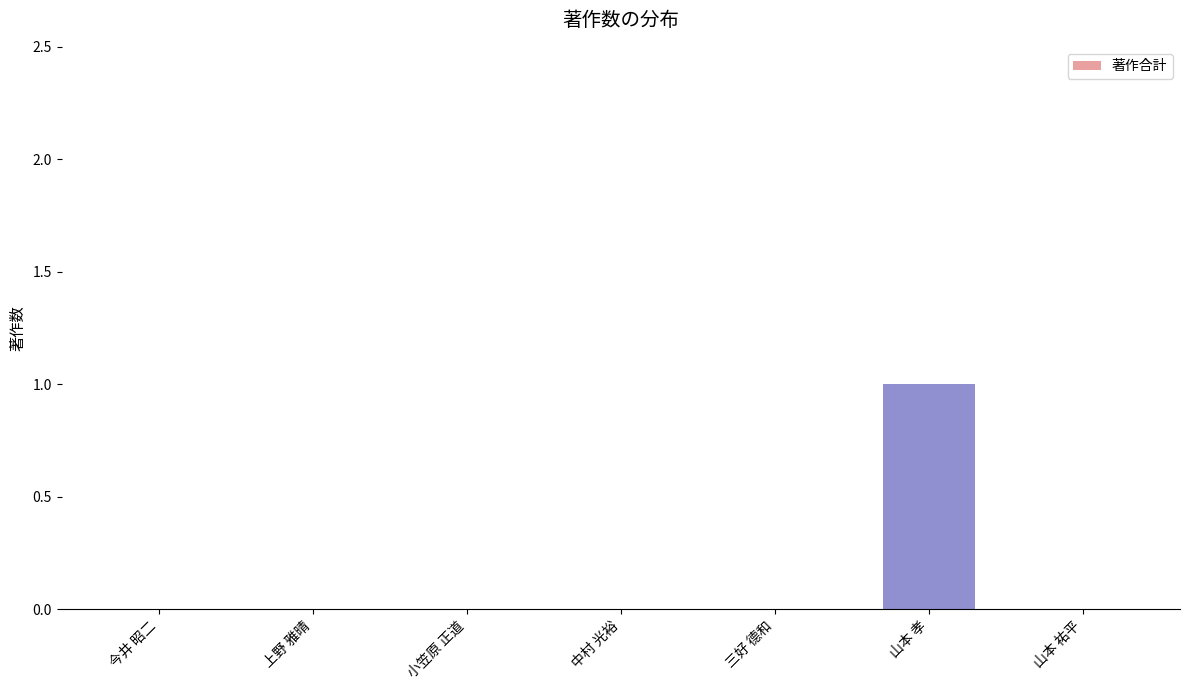

Is it true that the value at 山本 孝 is 2?

False